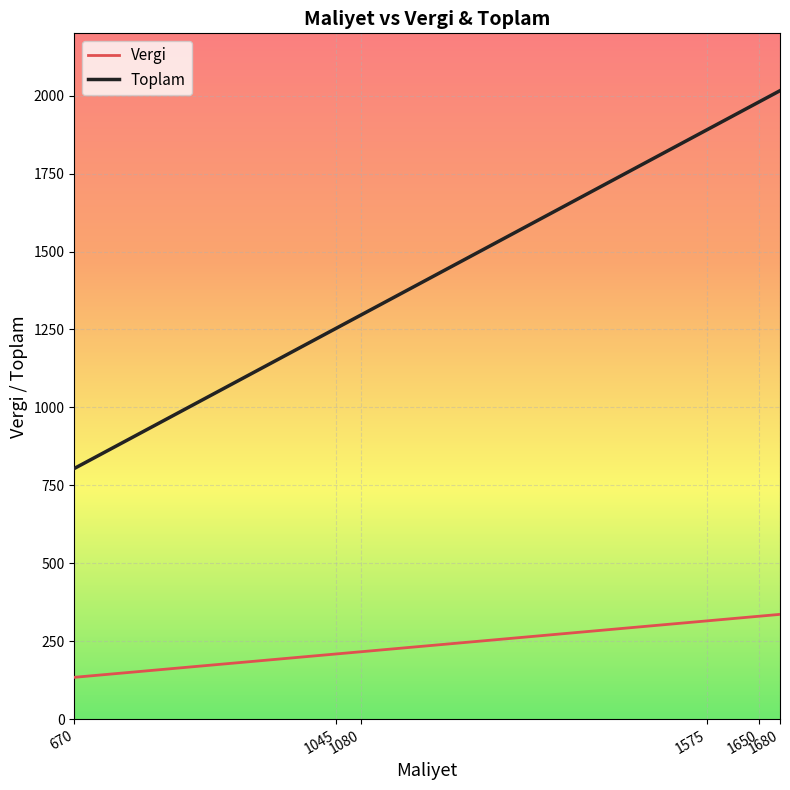

Which series has the widest spread of values?

Toplam